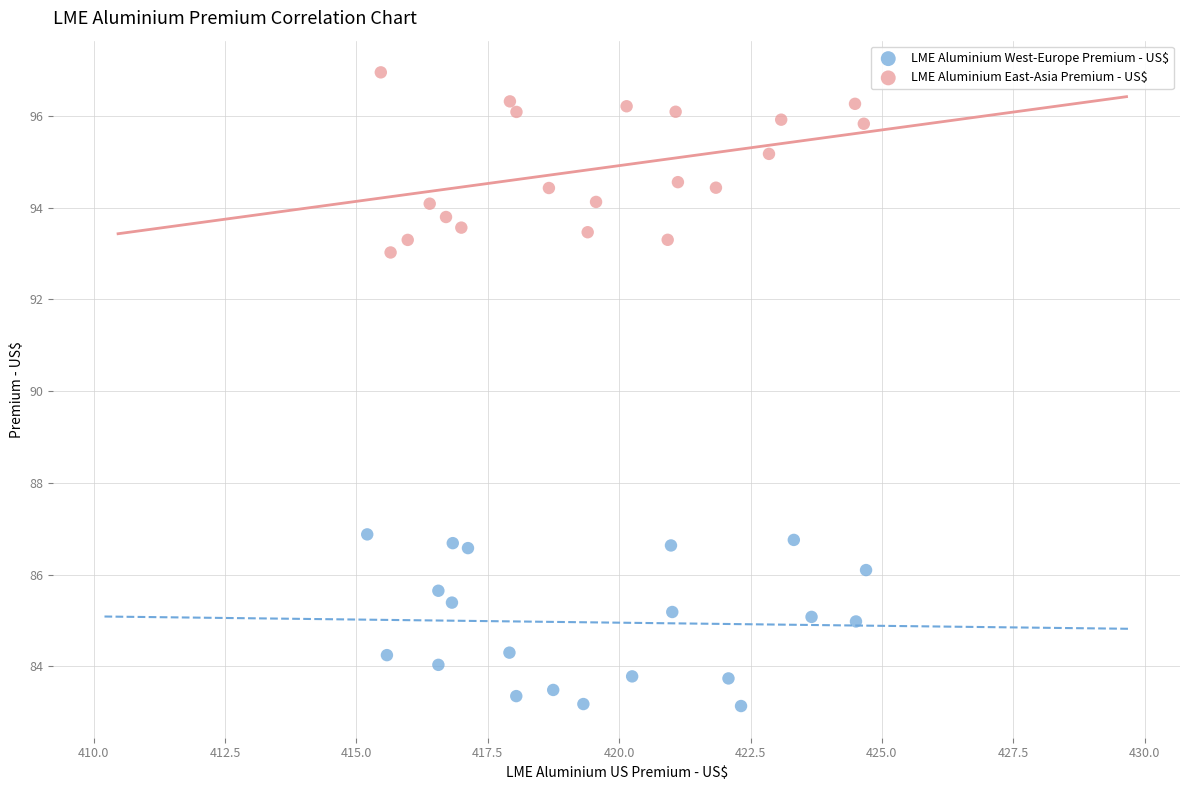

Which series has the widest spread of Y values?

LME Aluminium East-Asia Premium - US$